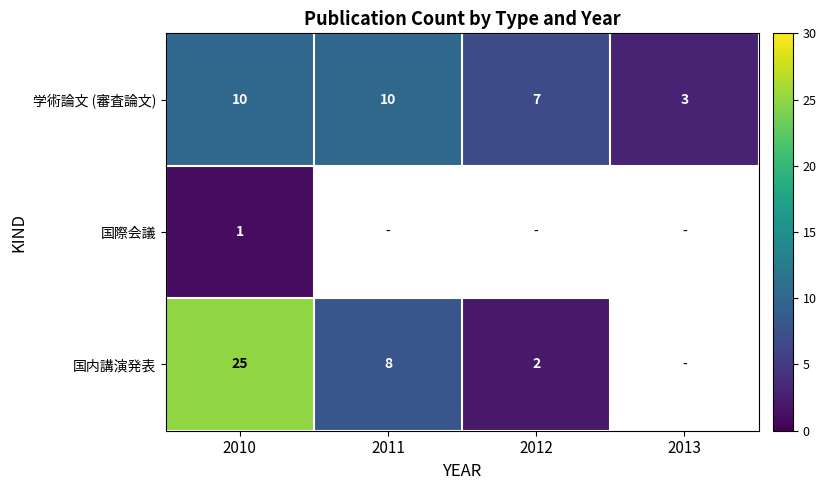

Rank the series at 2010 from highest to lowest value.

国内講演発表, 学術論文 (審査論文), 国際会議